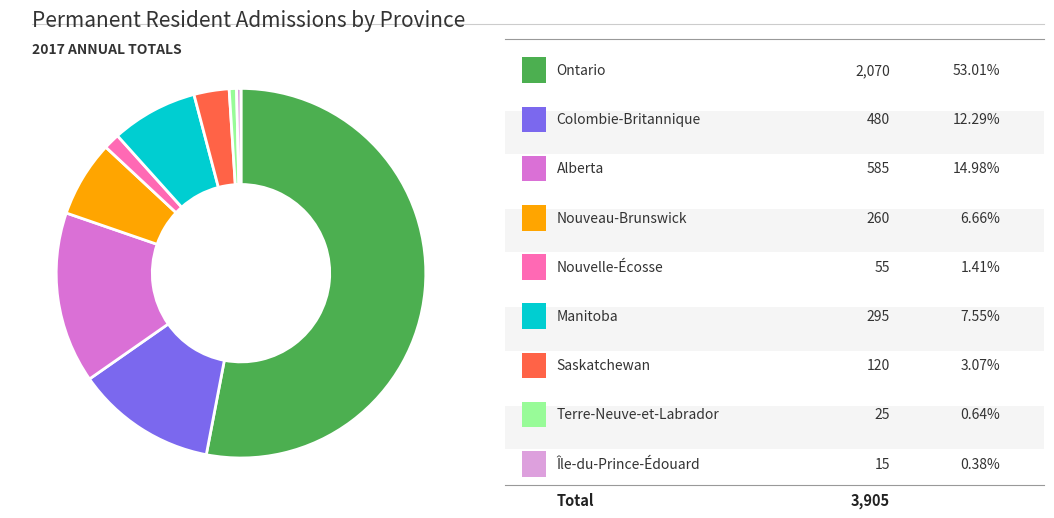

Does any single category account for the majority?

Yes